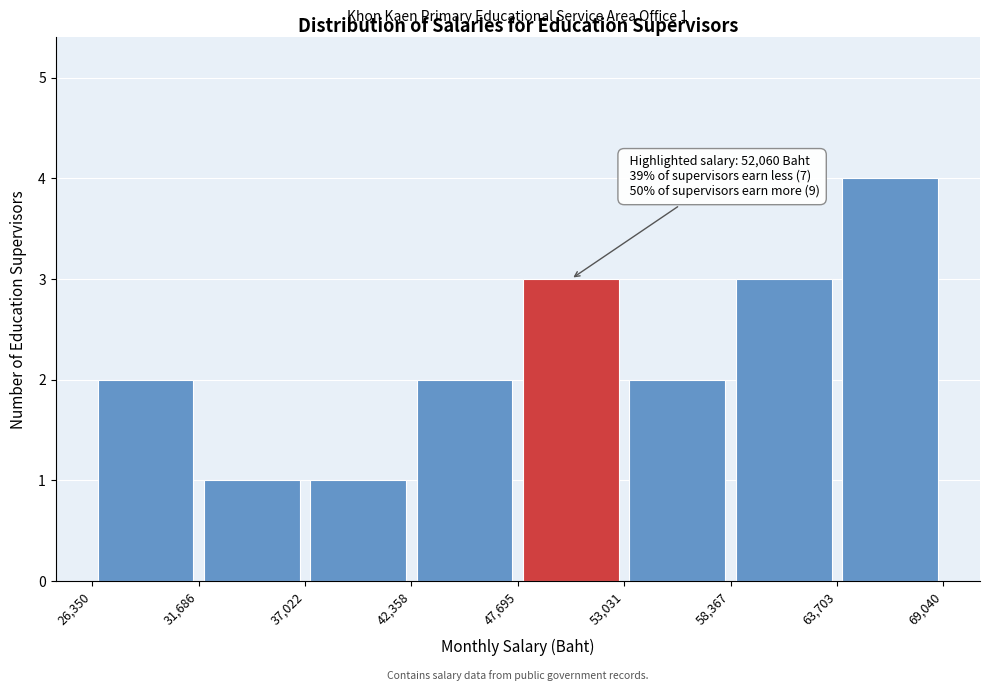

Which range on the x-axis has the tallest bar?

63,703 to 69,040